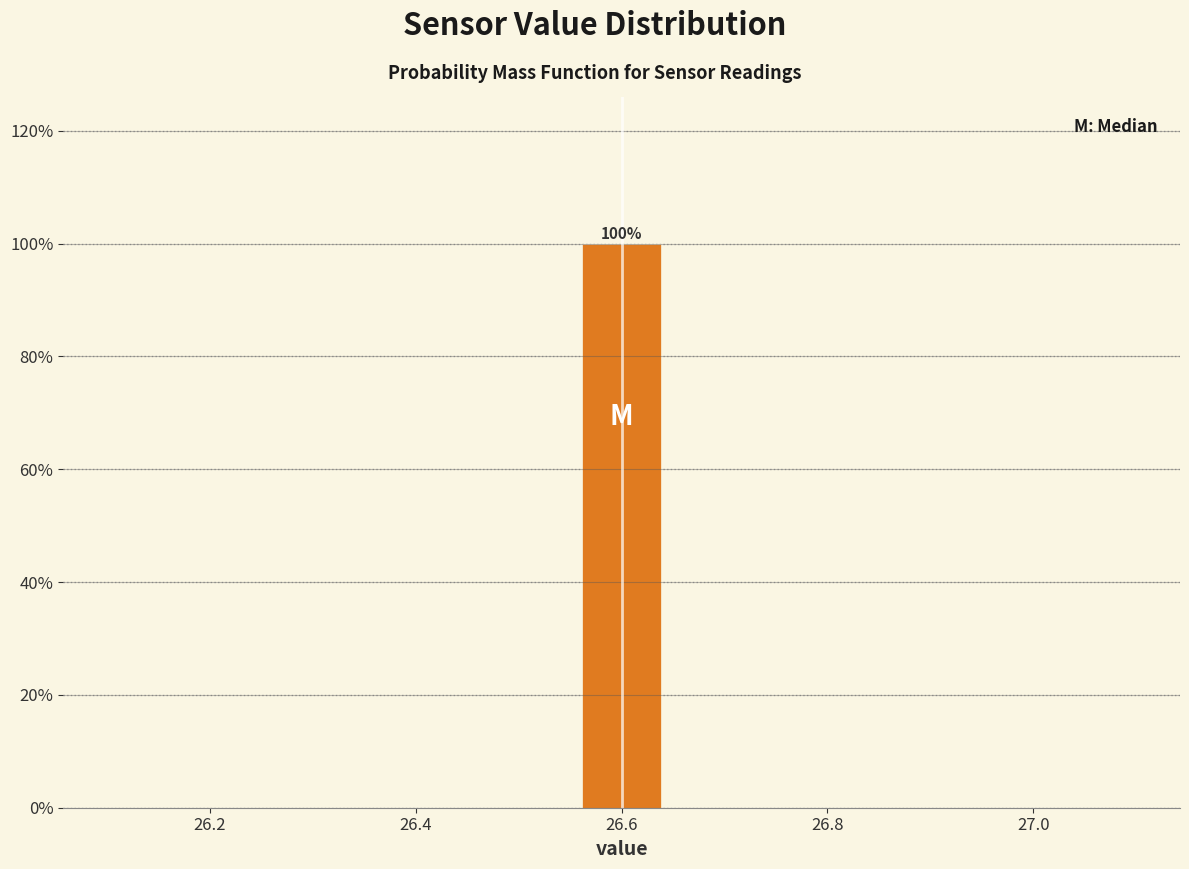

Which range on the x-axis has the tallest bar?

26.56 to 26.64